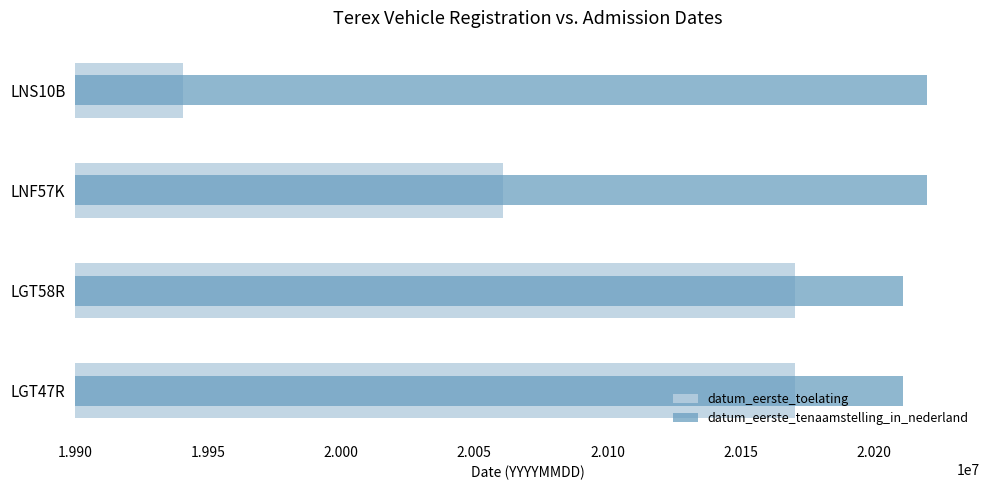

Which series has the largest total across all categories?

datum_eerste_tenaamstelling_in_nederland